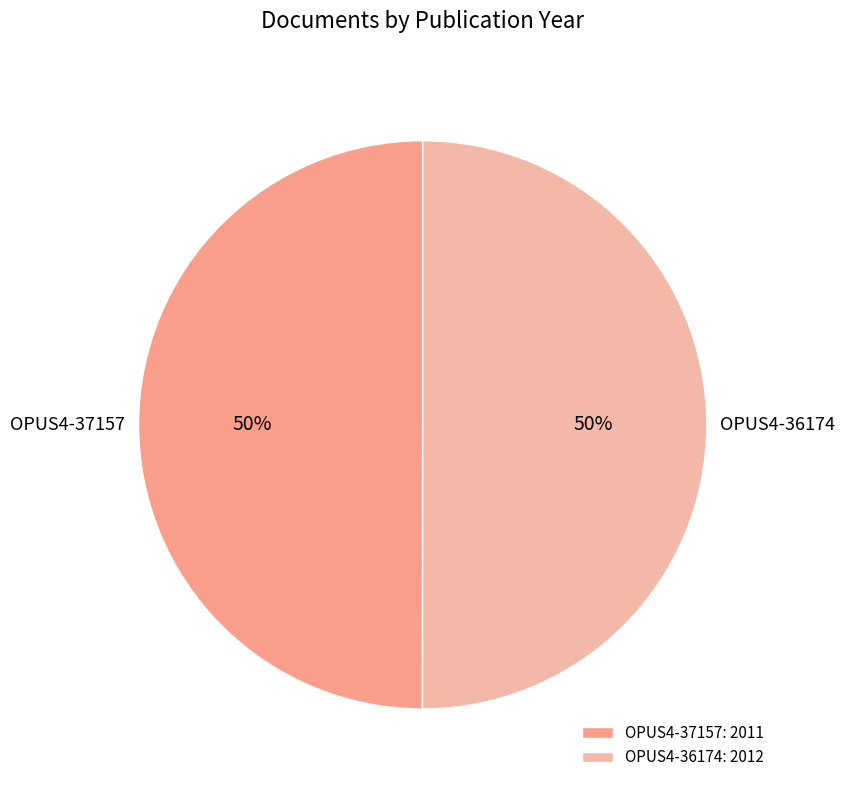

To the nearest percent, what percentage of the pie is OPUS4-36174?

50%